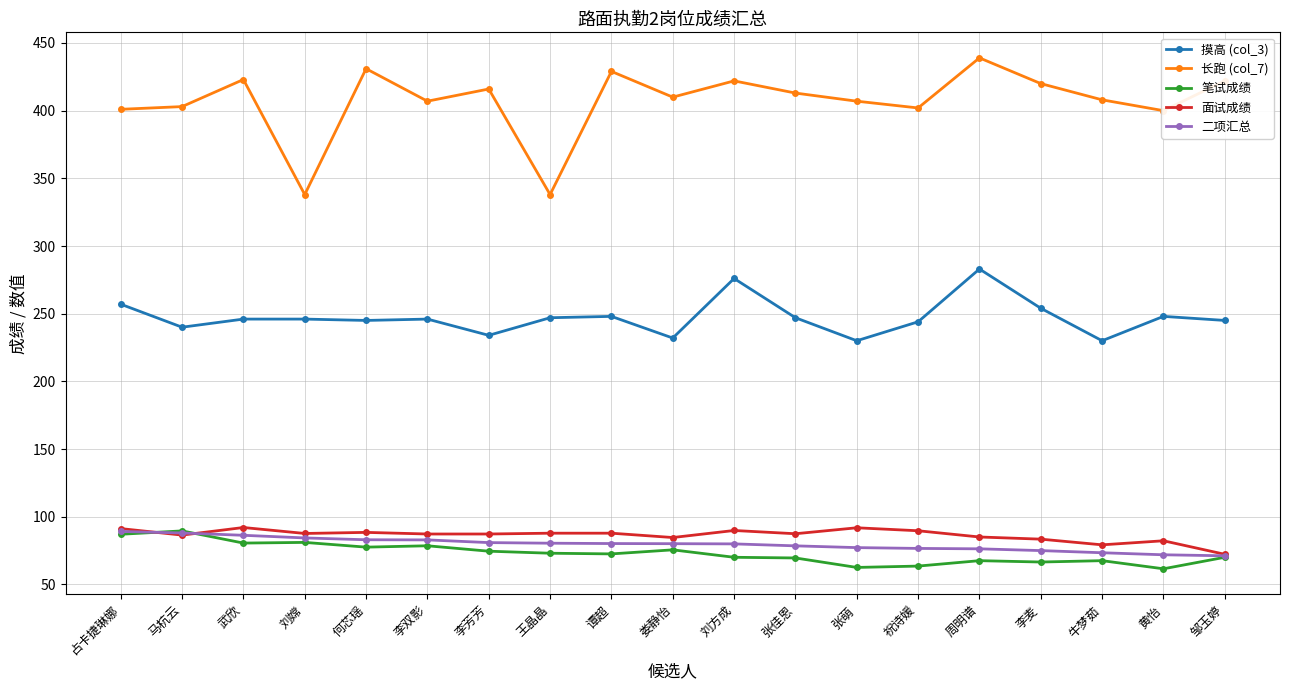

Which series has the widest spread of values?

长跑 (col_7)